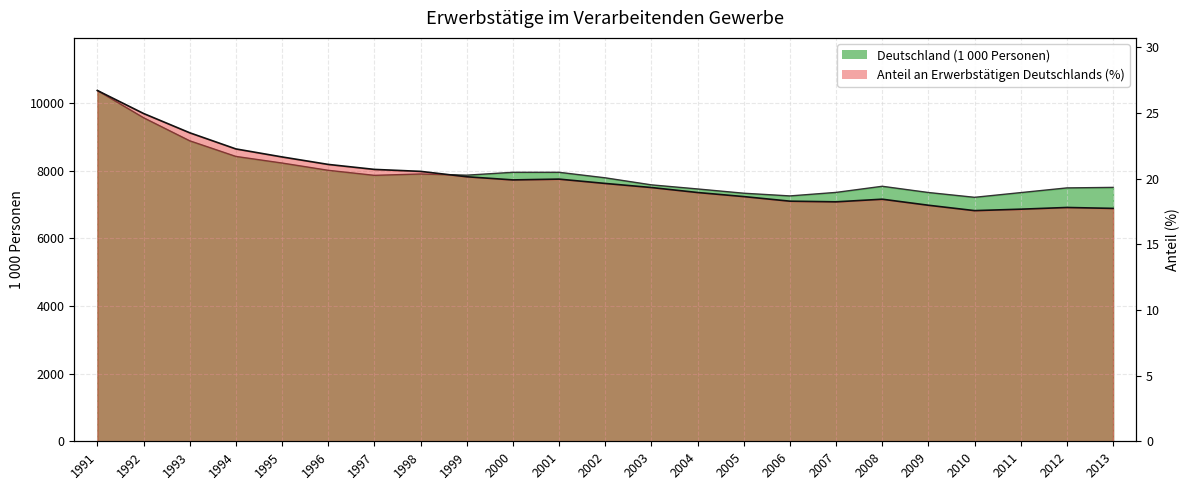

Rank the series by their maximum value, from highest to lowest.

Deutschland (1 000 Personen), Anteil an Erwerbstätigen Deutschlands (%)